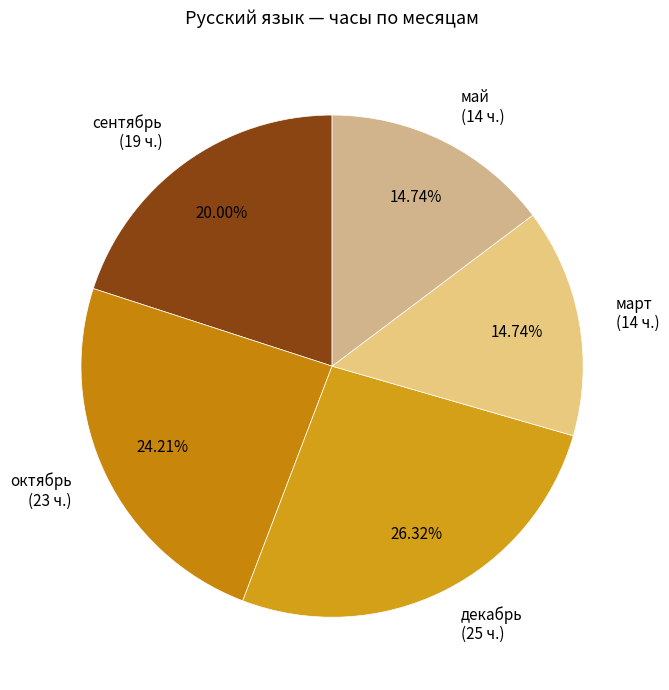

The март slice represents 15% of the pie. True or false?

True